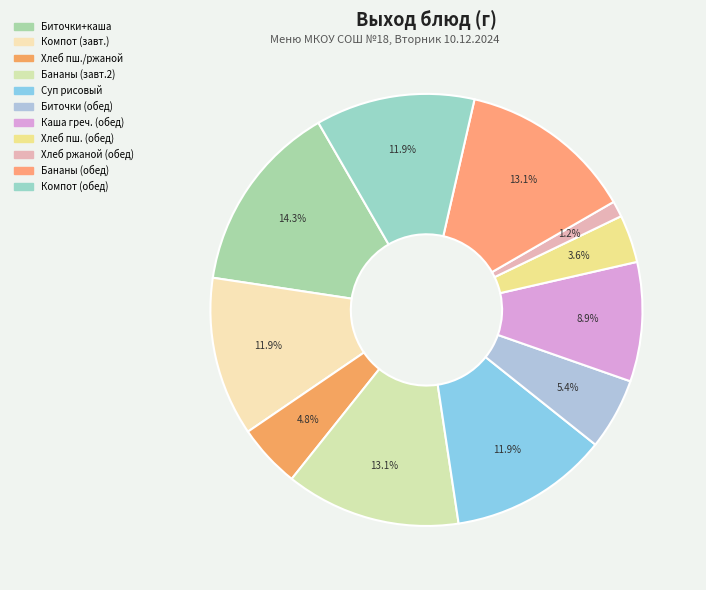

Is there any slice that represents more than half of the pie?

No